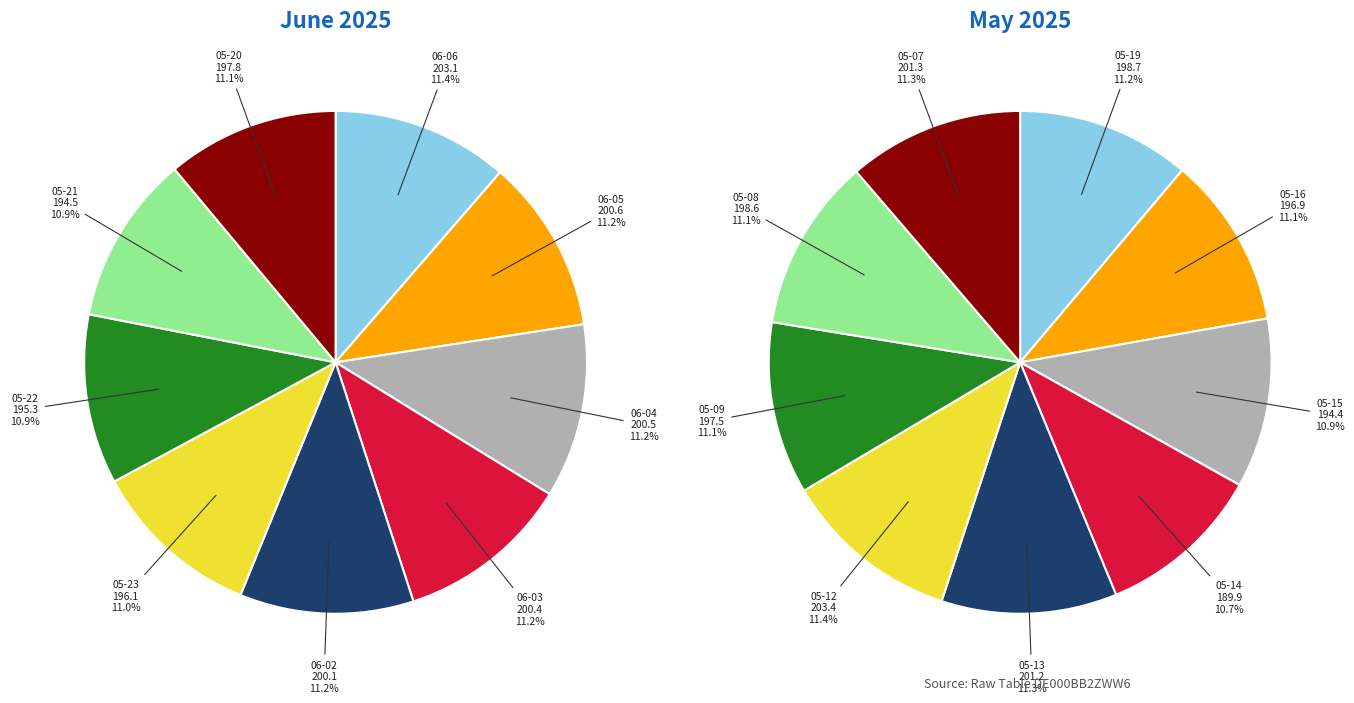

Rank the categories by value from lowest to highest.

2025-05-14, 2025-05-15, 2025-05-21, 2025-05-22, 2025-05-23, 2025-05-16, 2025-05-09, 2025-05-20, 2025-05-08, 2025-05-19, 2025-06-02, 2025-06-03, 2025-06-04, 2025-06-05, 2025-05-13, 2025-05-07, 2025-06-06, 2025-05-12